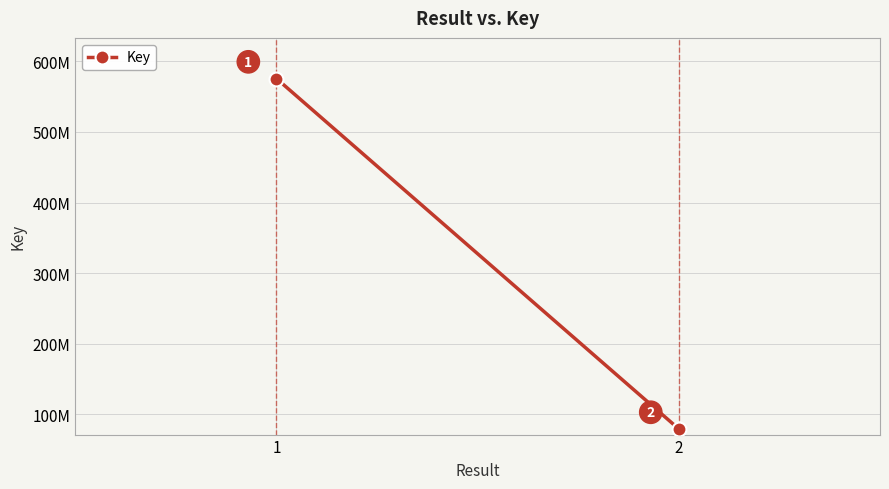

List the labels in order of value, smallest first.

2, 1